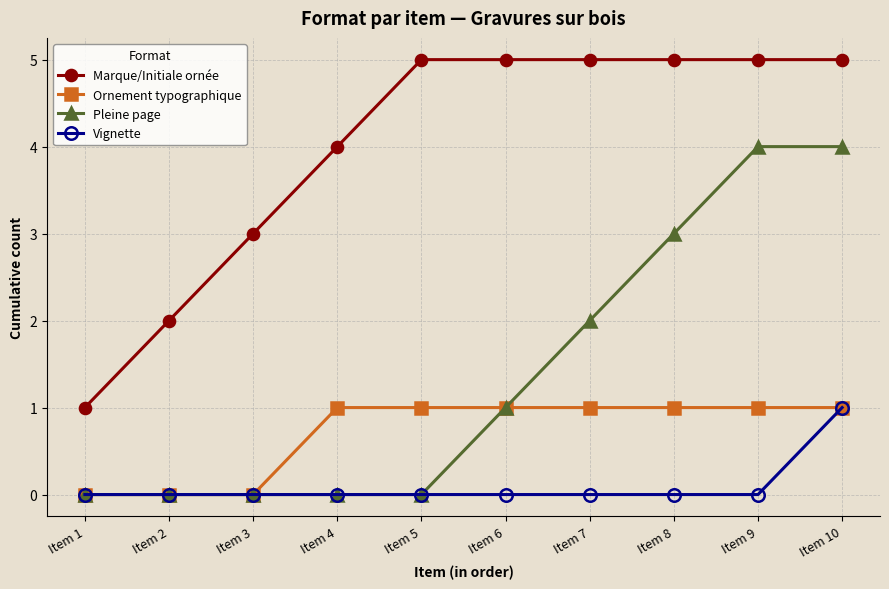

Count the number of data series in this chart.

4